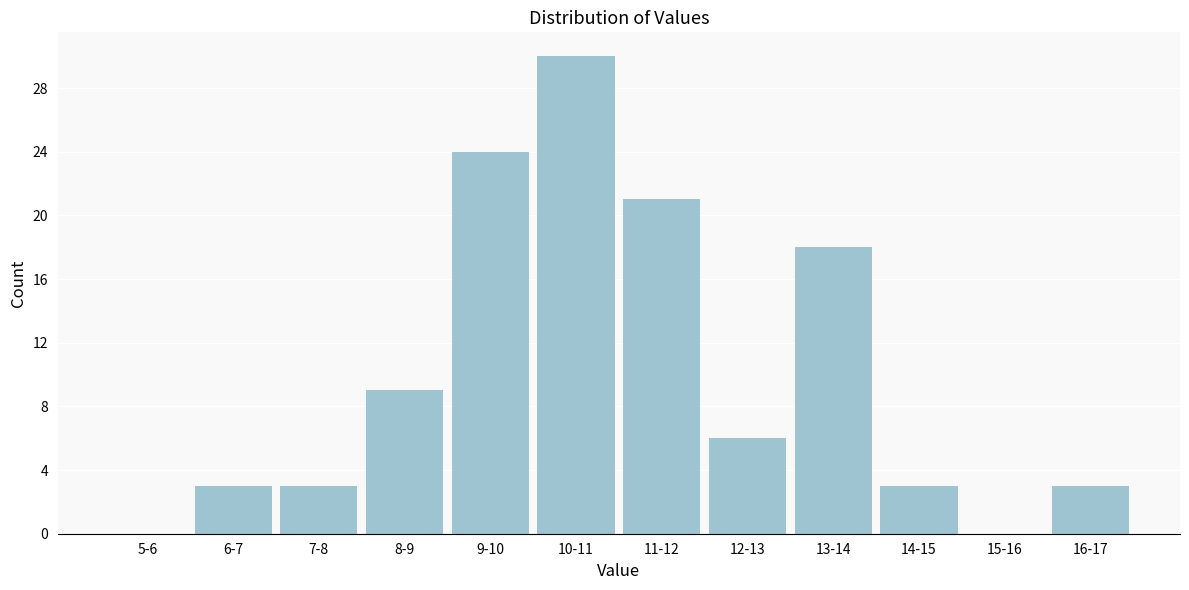

Reading left to right, list all the values displayed in this chart.

5-6=0	6-7=3	7-8=3	8-9=9	9-10=24	10-11=30	11-12=21	12-13=6	13-14=18	14-15=3	15-16=0	16-17=3